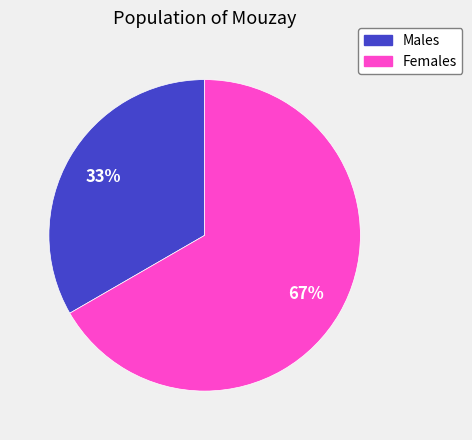

Does any single category account for the majority?

Yes